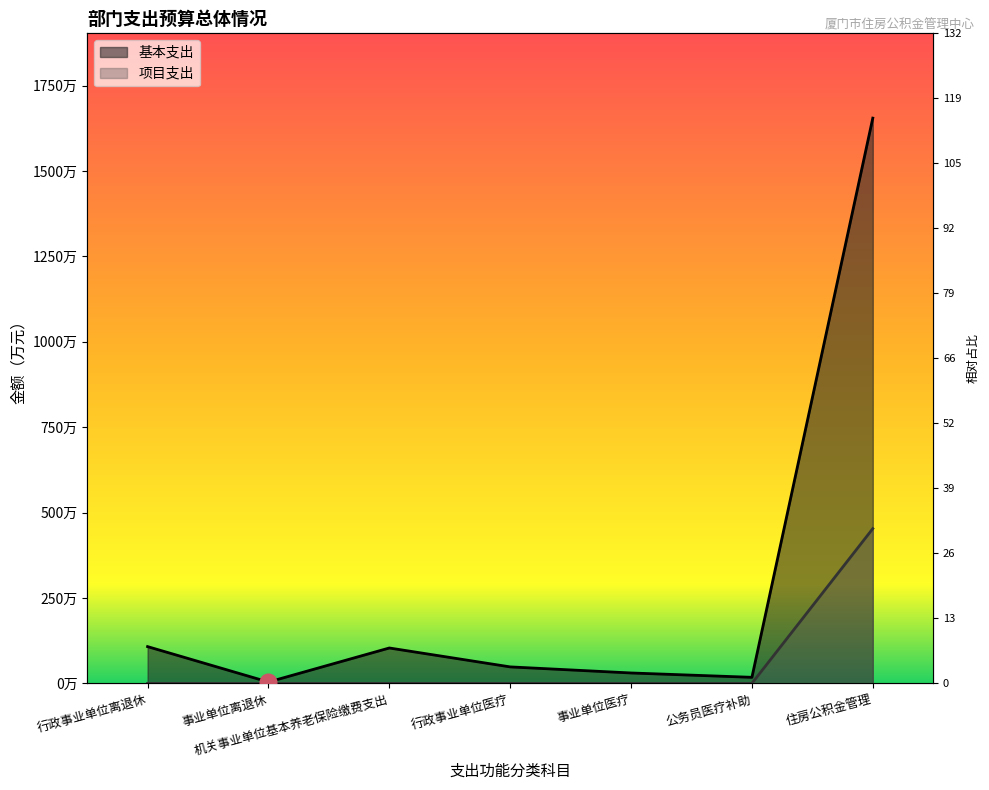

What position from the left is 行政事业单位医疗?

4